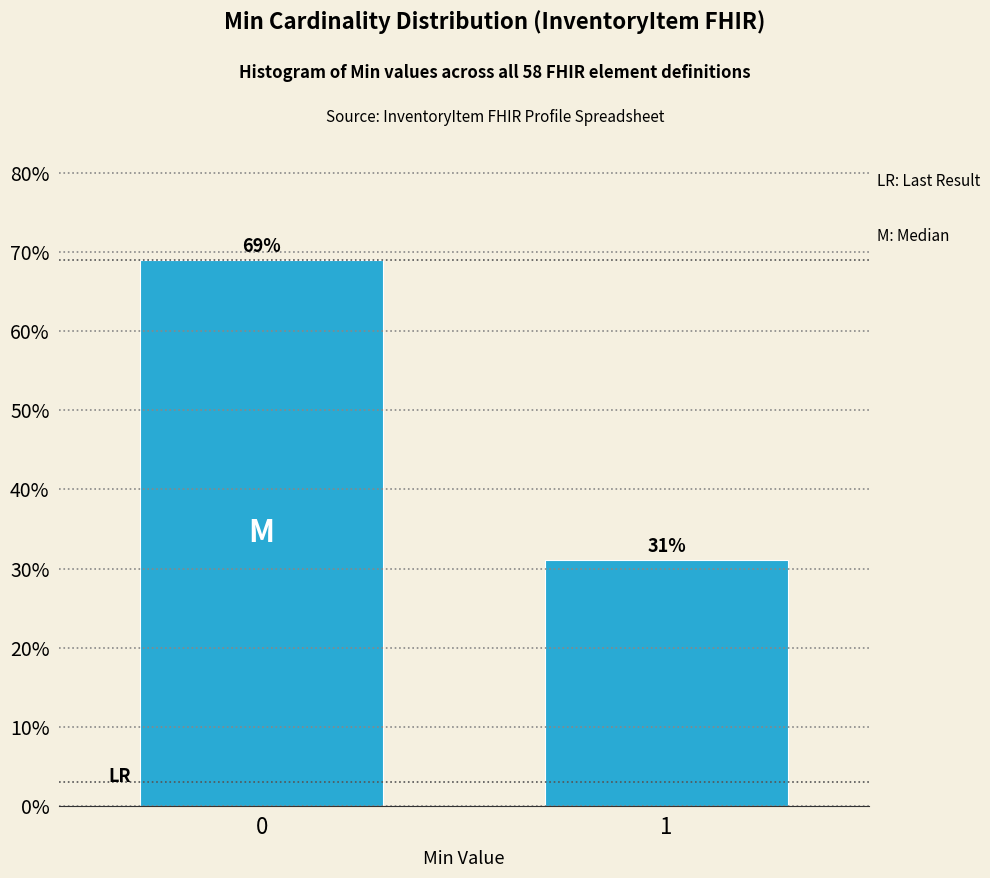

Reading right to left, list all the values displayed in this chart.

31.0	69.0